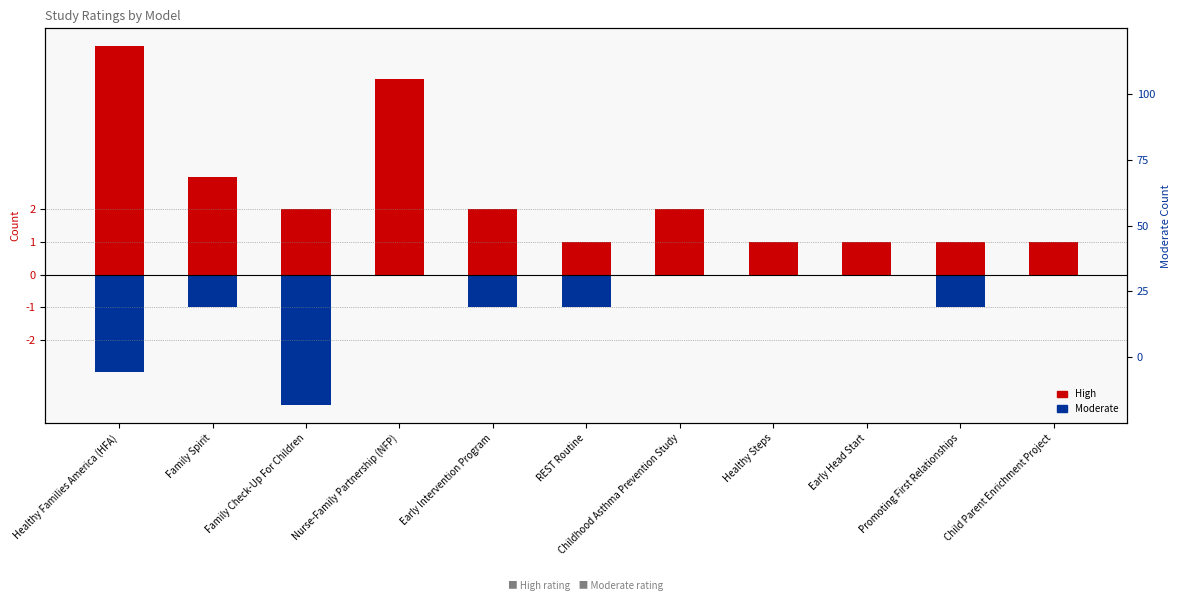

What is the label of the 7th bar from the left?

Childhood Asthma Prevention Study